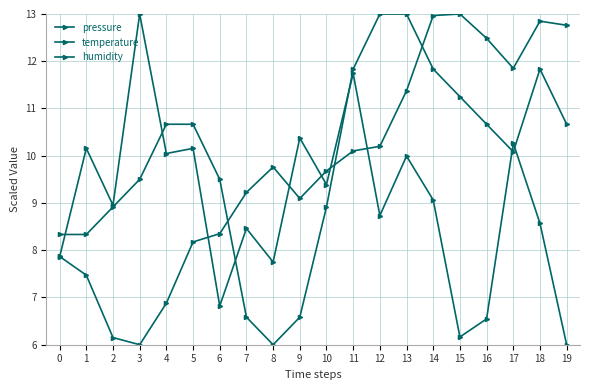

Reading right to left, extract all data points from this chart.

pressure: 12.8	12.8	11.9	12.5	13.0	13.0	11.4	10.2	10.1	9.7	9.1	9.8	9.2	8.4	8.2	6.9	6.0	6.2	7.5	7.9
temperature: 10.7	11.8	10.1	10.7	11.3	11.8	13.0	13.0	11.8	8.9	6.6	6.0	6.6	9.5	10.7	10.7	9.5	8.9	8.3	8.3
humidity: 6.0	8.6	10.3	6.5	6.2	9.1	10.0	8.7	11.7	9.4	10.4	7.7	8.5	6.8	10.2	10.0	13.0	9.0	10.2	7.9